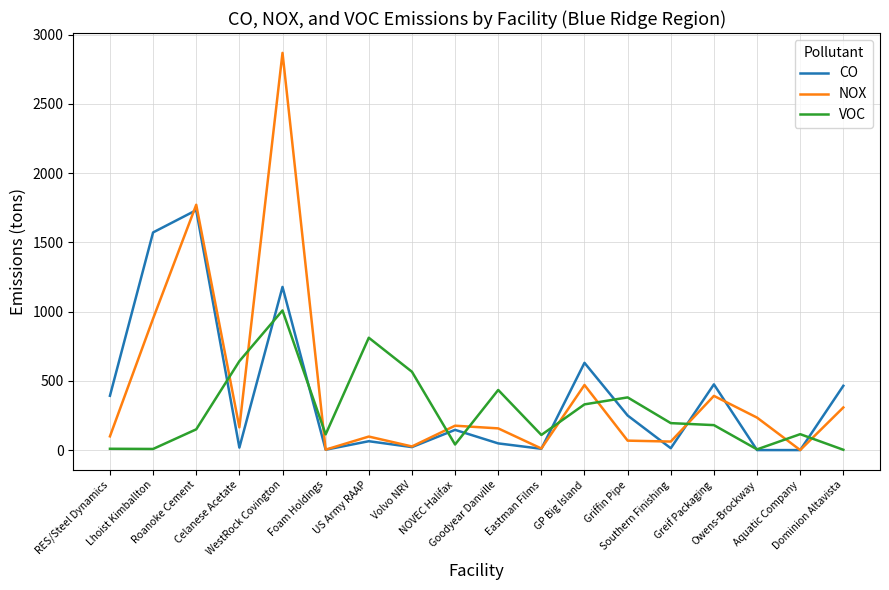

Rank the series by their average value, from highest to lowest.

NOX, CO, VOC